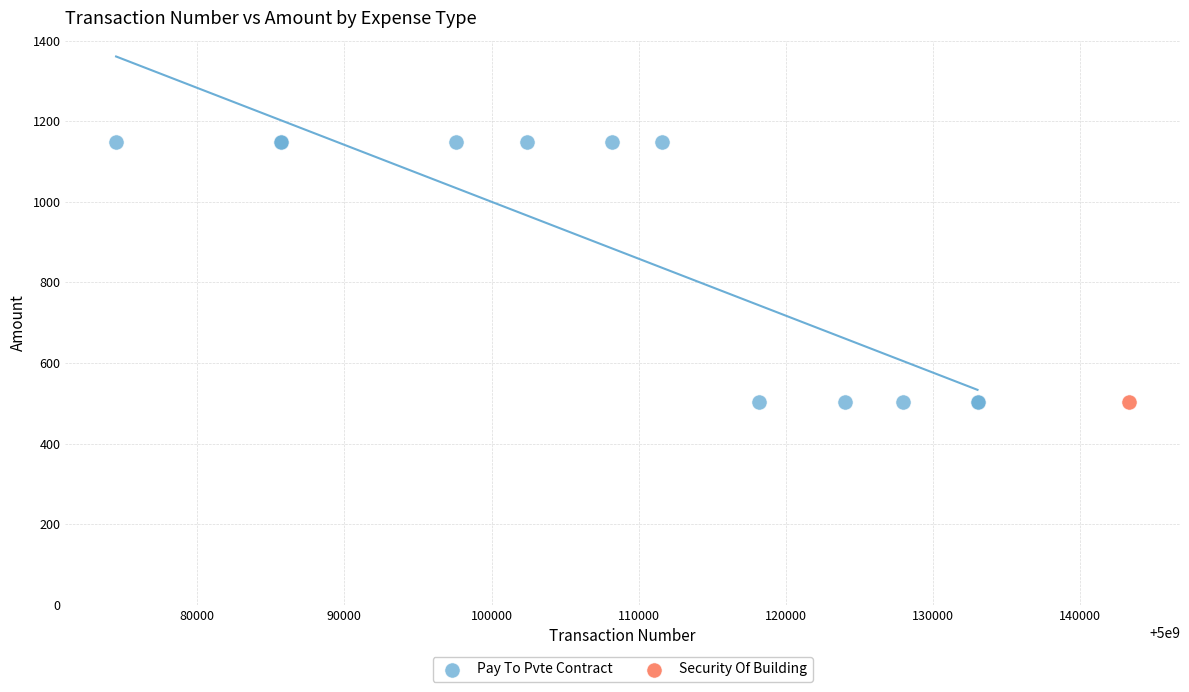

What are all the series names shown in the legend?

Pay To Pvte Contract, Security Of Building